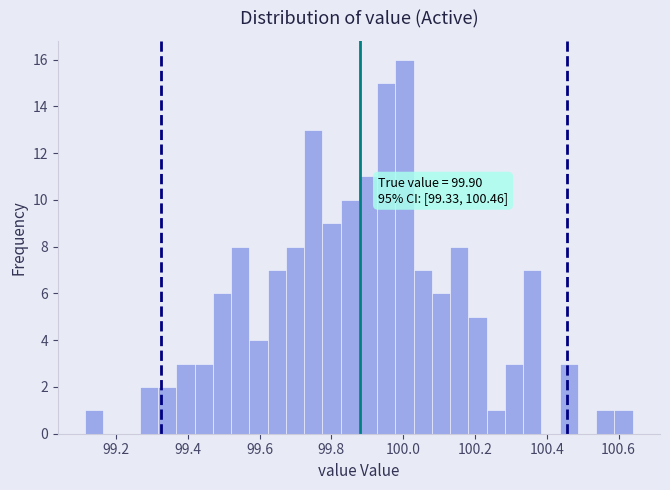

Around what value on the x-axis is the tallest bar? Give the approximate position of its centre, as read against the axis.

100.00